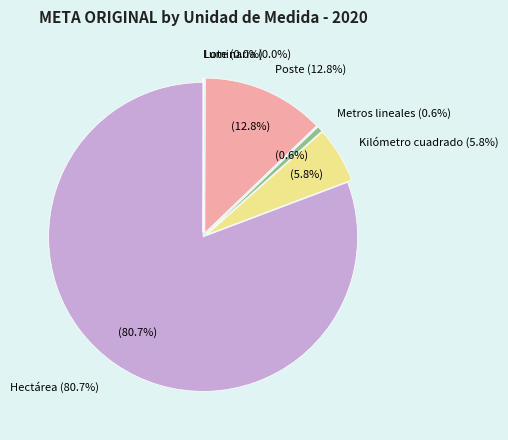

What percentage do Lote and Metros lineales together represent?

0.6%